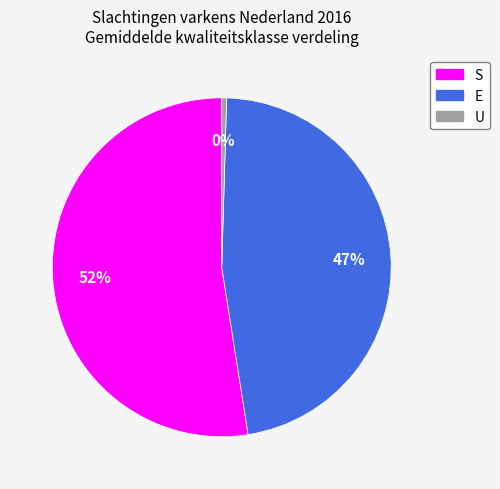

Is the sum of E and S greater than half?

Yes